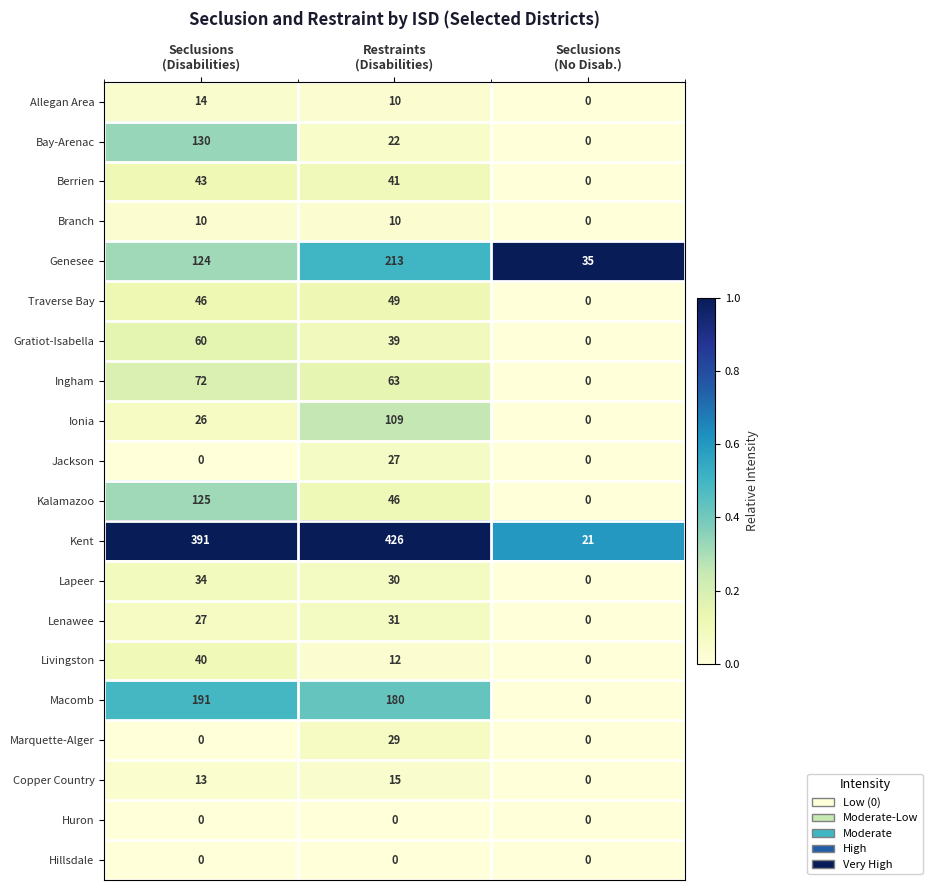

Which category has the highest value across all series?

Restraints
(Disabilities)